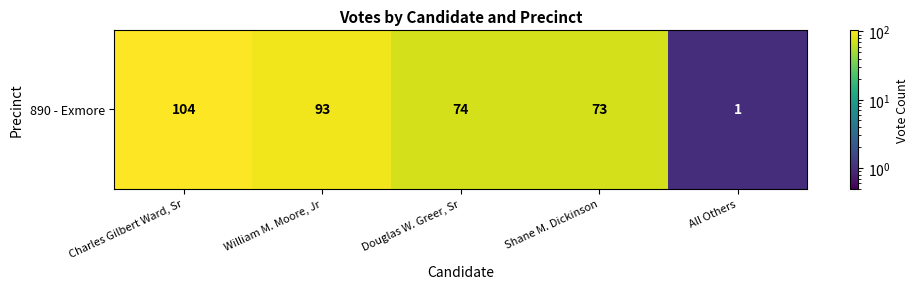

List the labels in order of value, largest first.

Charles Gilbert Ward, Sr, William M. Moore, Jr, Douglas W. Greer, Sr, Shane M. Dickinson, All Others